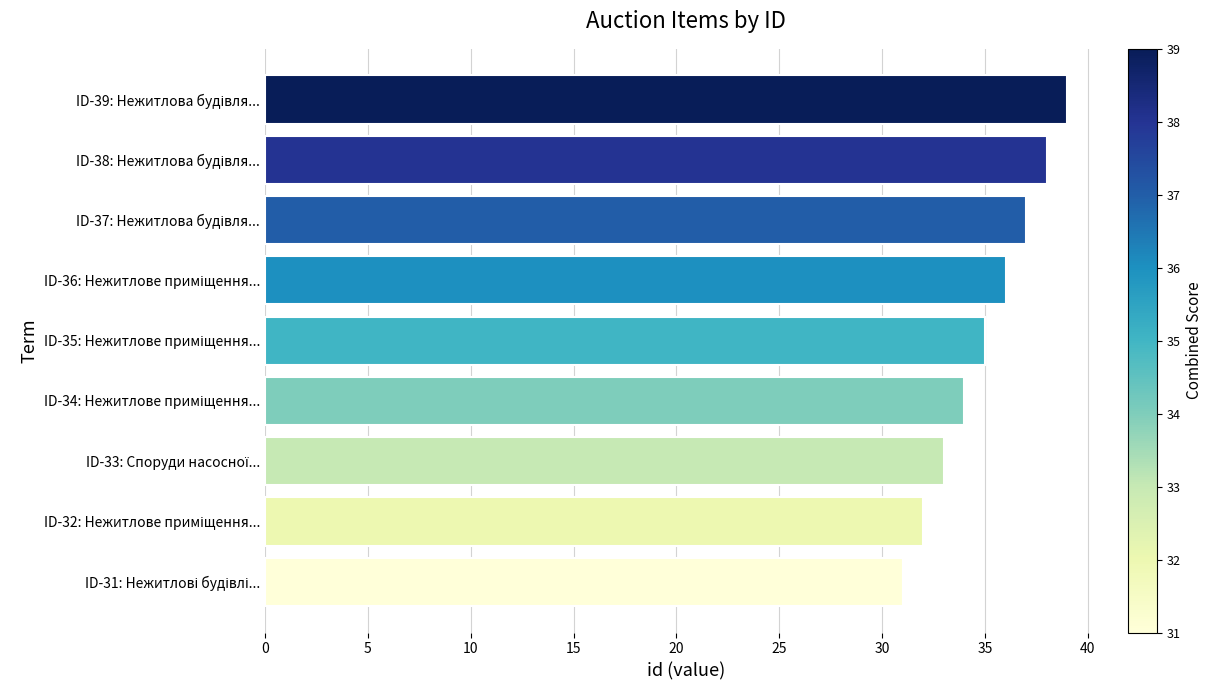

What is the greatest value displayed?

39